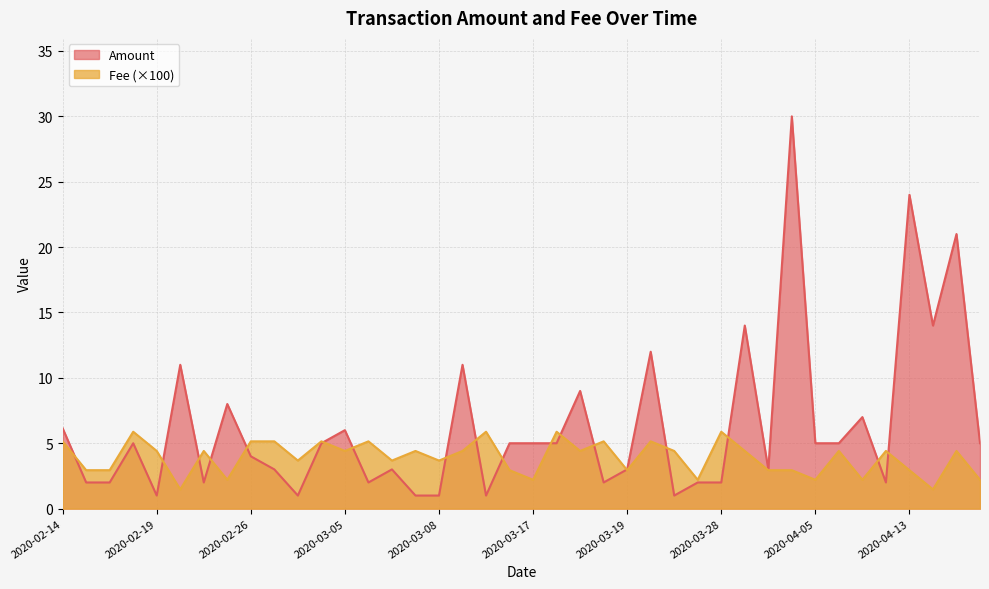

The Fee series shows 3.6 at 2020-03-21. True or false?

False